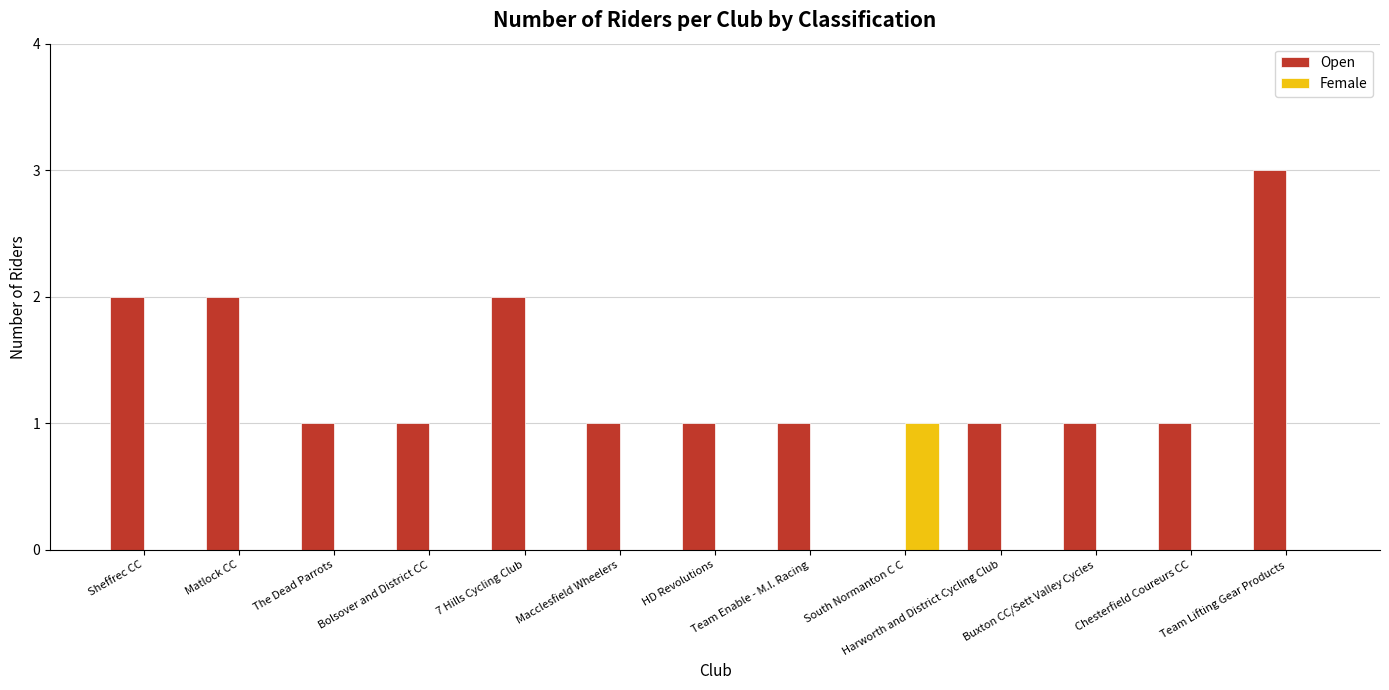

Which series has the largest total across all categories?

Open